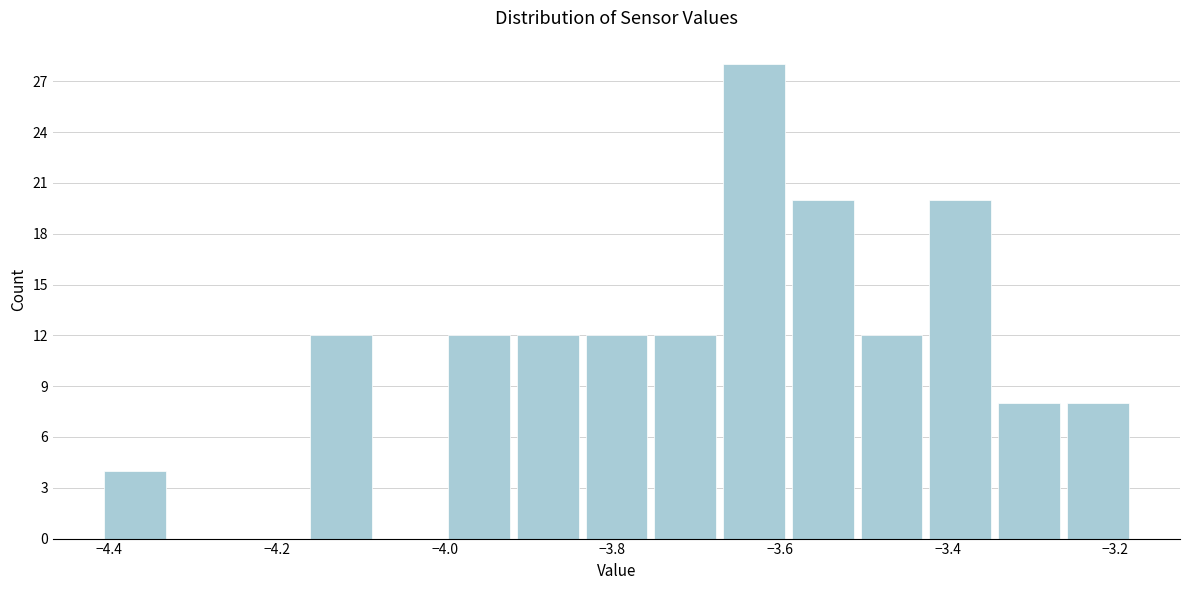

Reading left to right, list every bar in this chart as the range it spans on the x-axis followed by its height. Neither the bar edges nor the heights are printed on the chart, so give them approximately, as read against the axes.

-4.410 to -4.328: 4
-4.328 to -4.246: 0
-4.246 to -4.164: 0
-4.164 to -4.082: 12
-4.082 to -4.000: 0
-4.000 to -3.918: 12
-3.918 to -3.836: 12
-3.836 to -3.754: 12
-3.754 to -3.672: 12
-3.672 to -3.590: 28
-3.590 to -3.508: 20
-3.508 to -3.426: 12
-3.426 to -3.344: 20
-3.344 to -3.262: 8
-3.262 to -3.180: 8